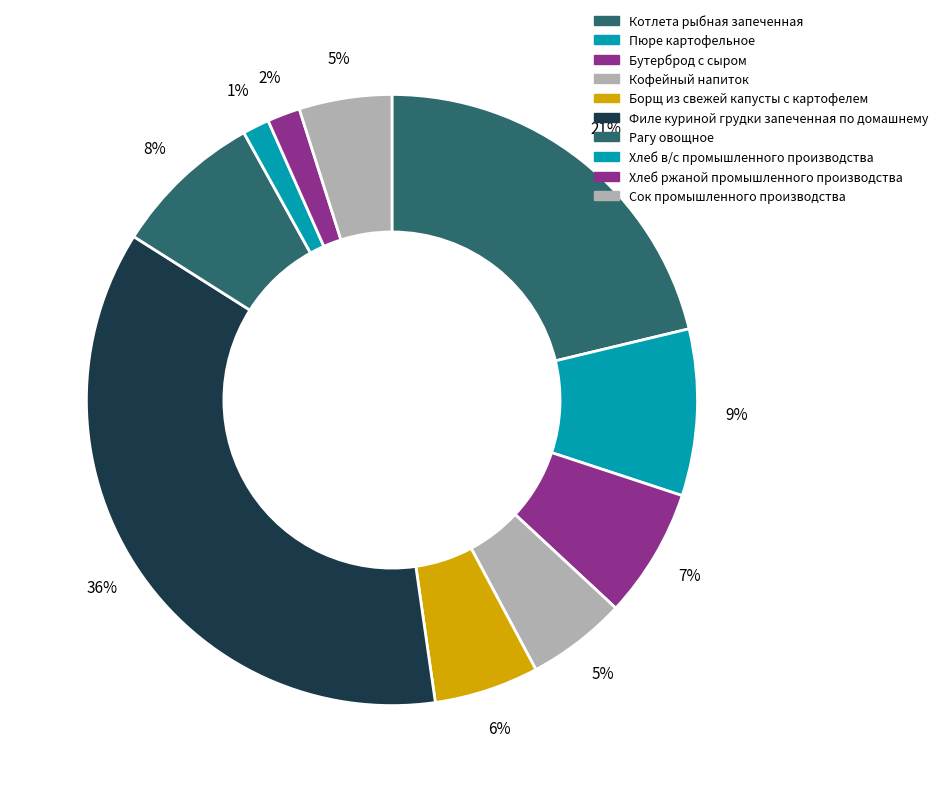

Which has a higher value, Борщ из свежей капусты с картофелем or Филе куриной грудки запеченная по домашнему?

Филе куриной грудки запеченная по домашнему